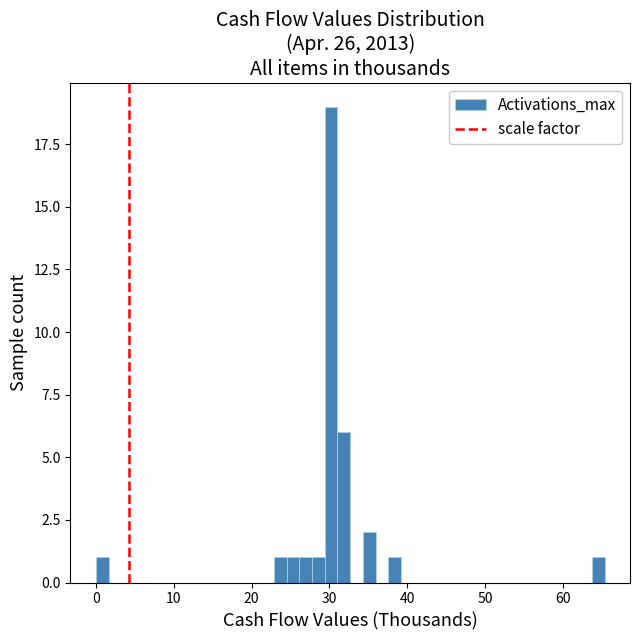

Around what value on the x-axis is the tallest bar? Give the approximate position of its centre, as read against the axis.

30